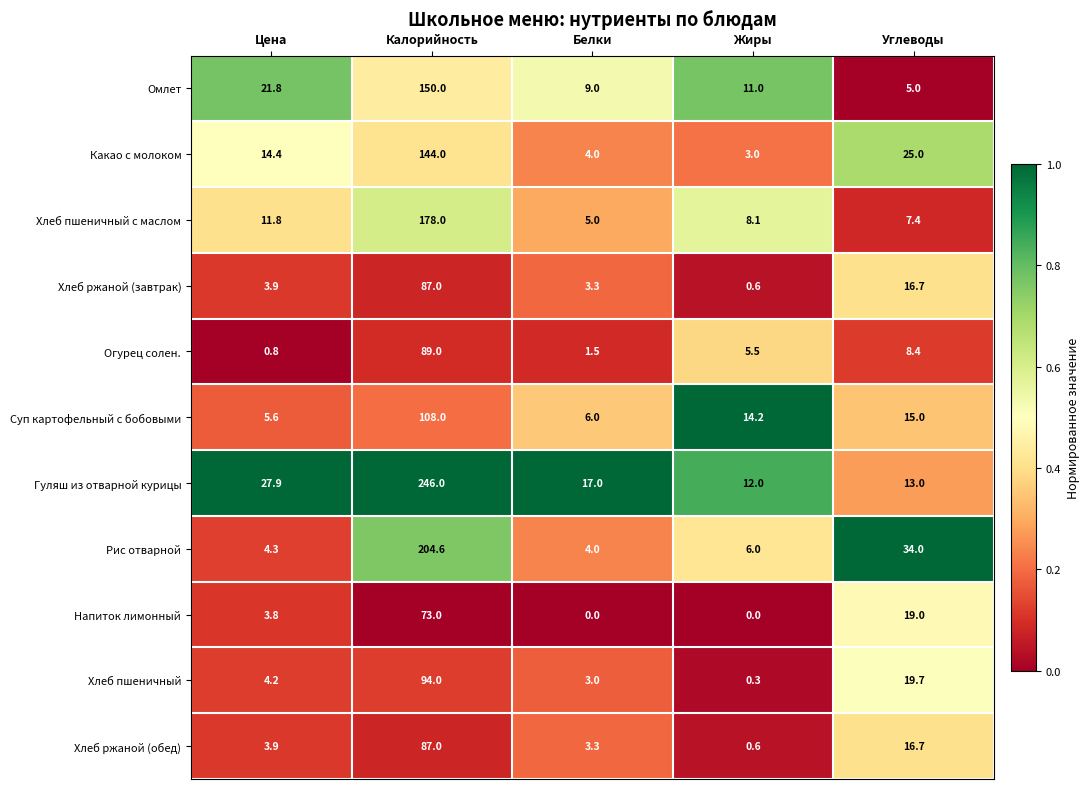

Which series has the widest spread of values?

Гуляш из отварной курицы